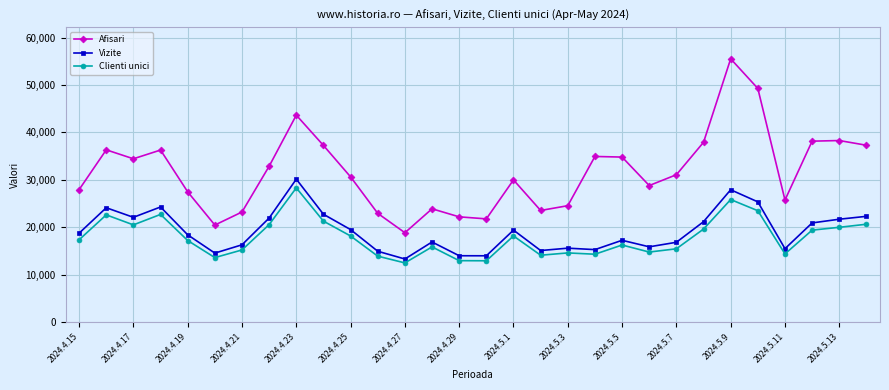

What is the value of the Vizite point at the 15th from the left?

13973